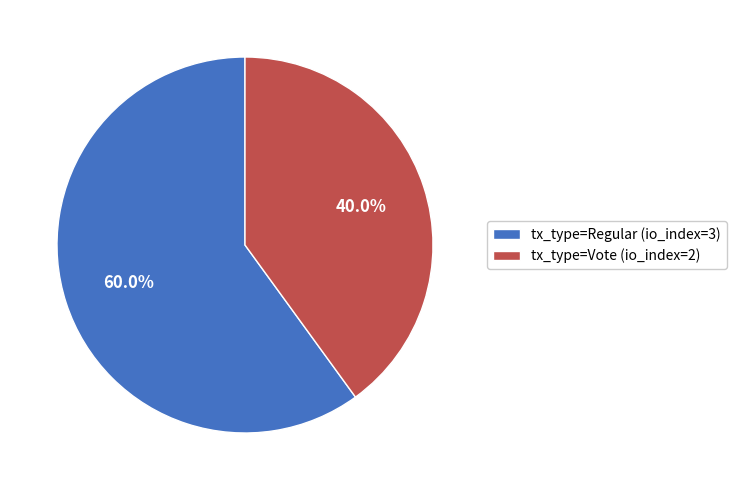

How many segments does this pie chart have?

2